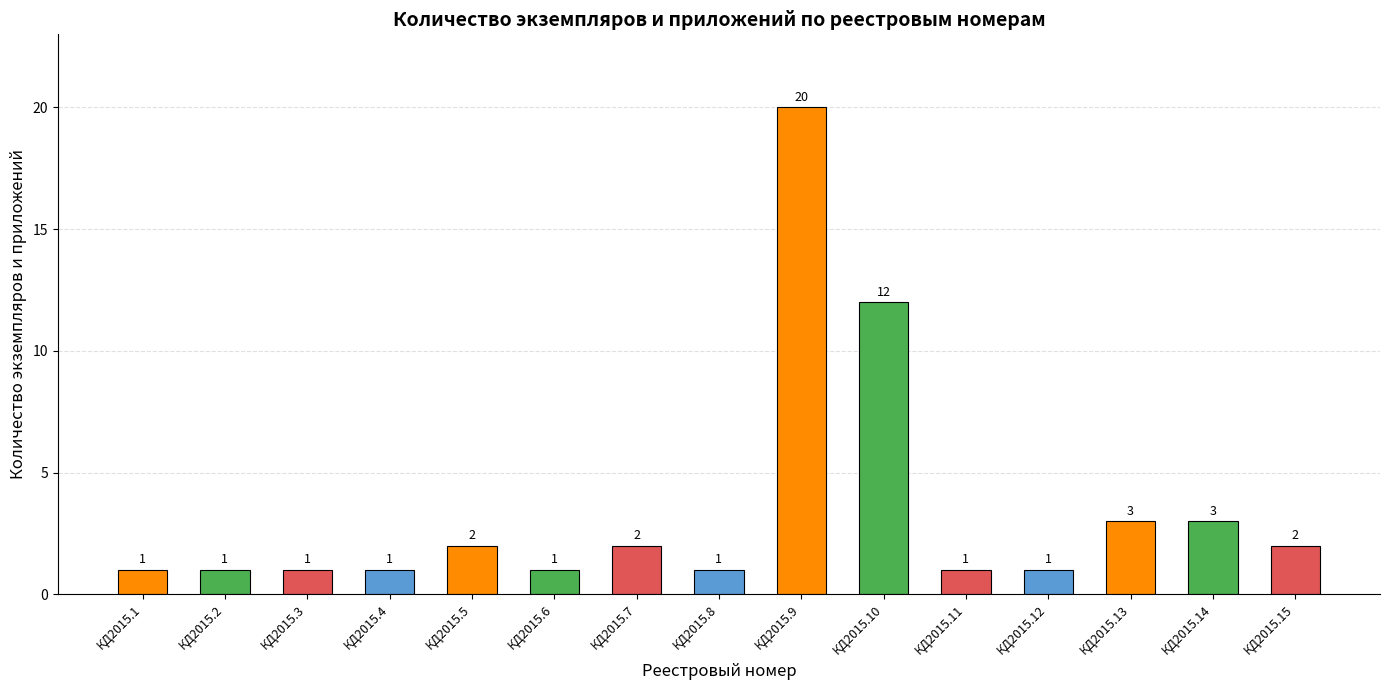

How many distinct data groups are displayed?

1